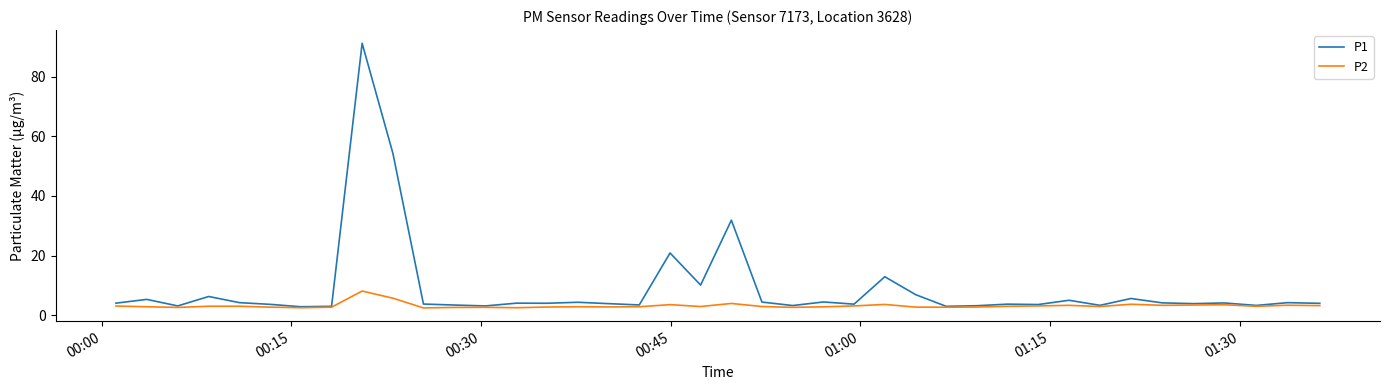

List the series in order of their overall mean, highest first.

P1, P2